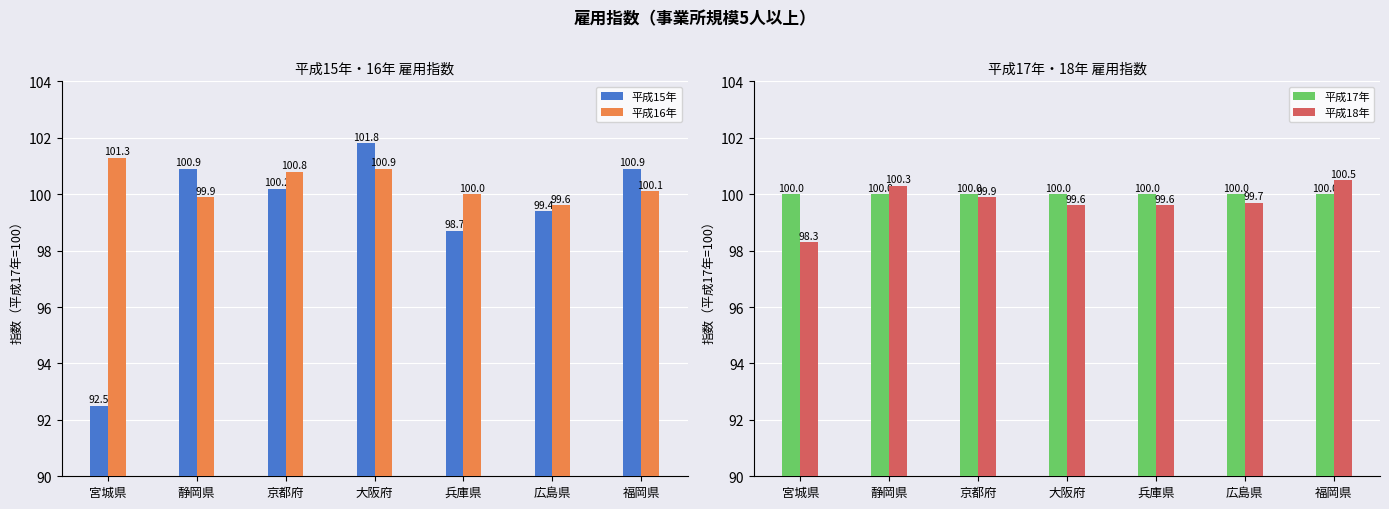

What position from the left is 大阪府?

4